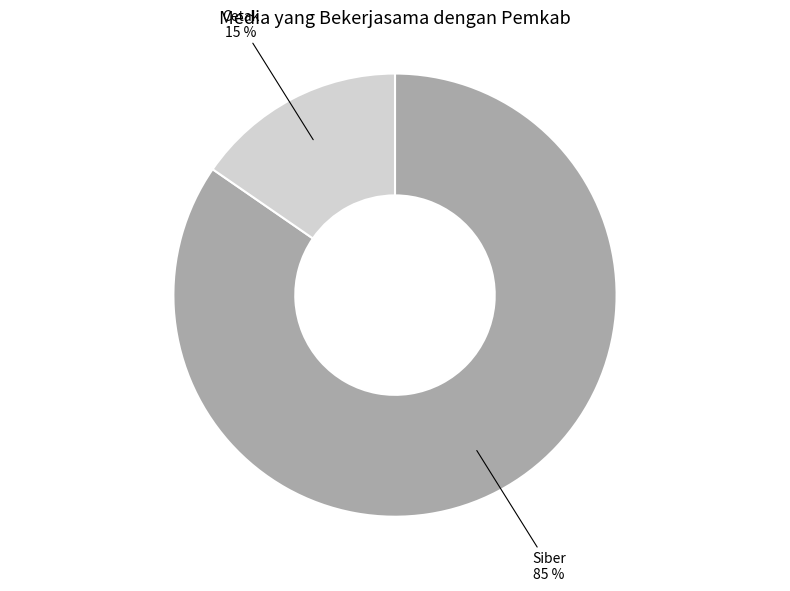

Does any single category account for the majority?

Yes